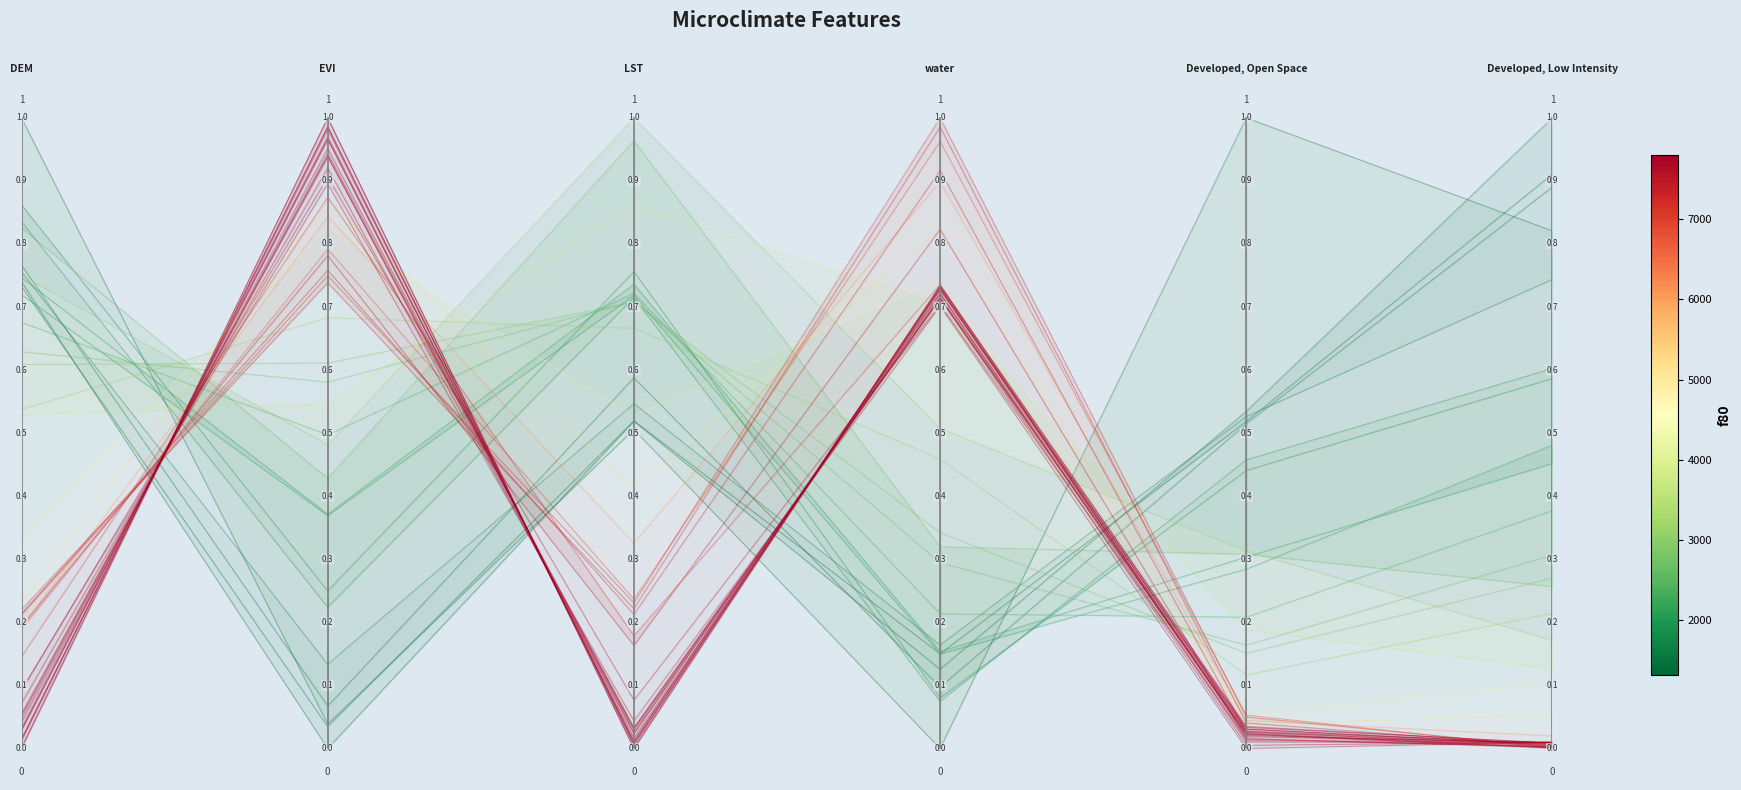

True or false: the data shows 0.5 at 4.

True